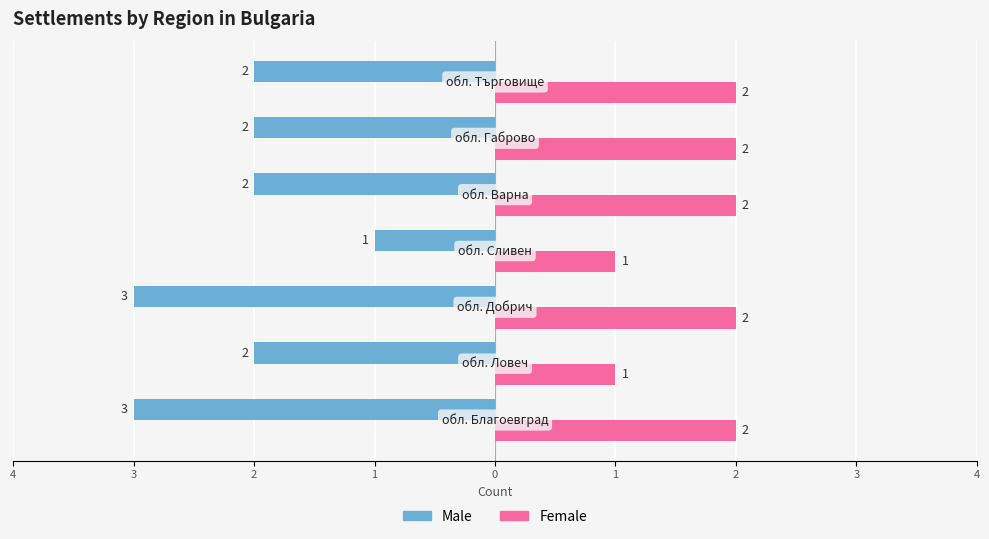

What are all the series names shown in the legend?

Male, Female